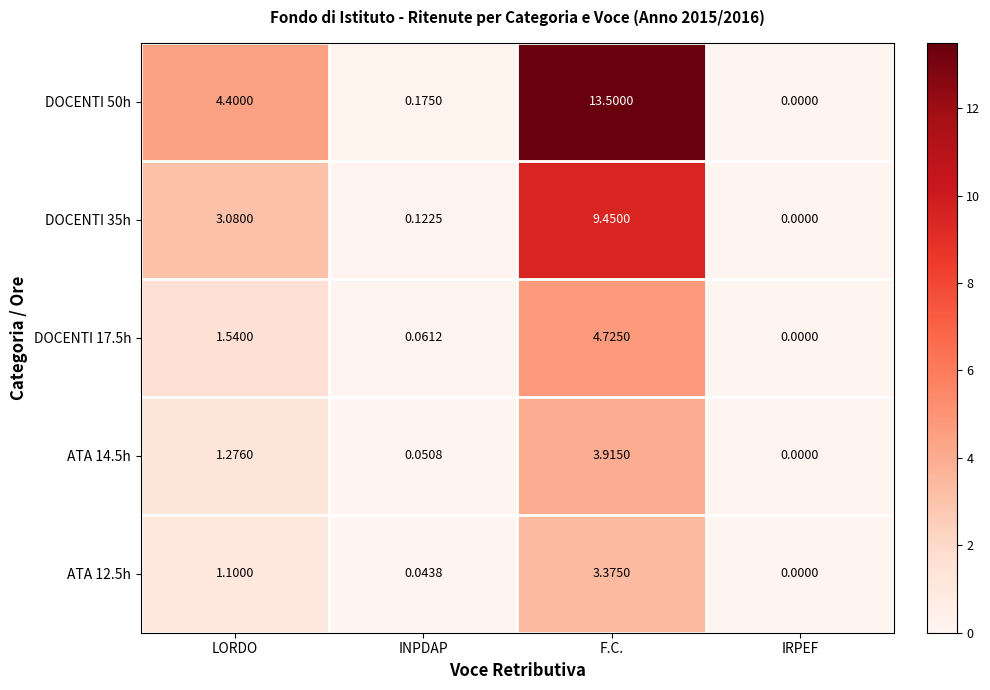

Rank the categories by ATA 14.5h value from lowest to highest.

IRPEF, INPDAP, LORDO, F.C.